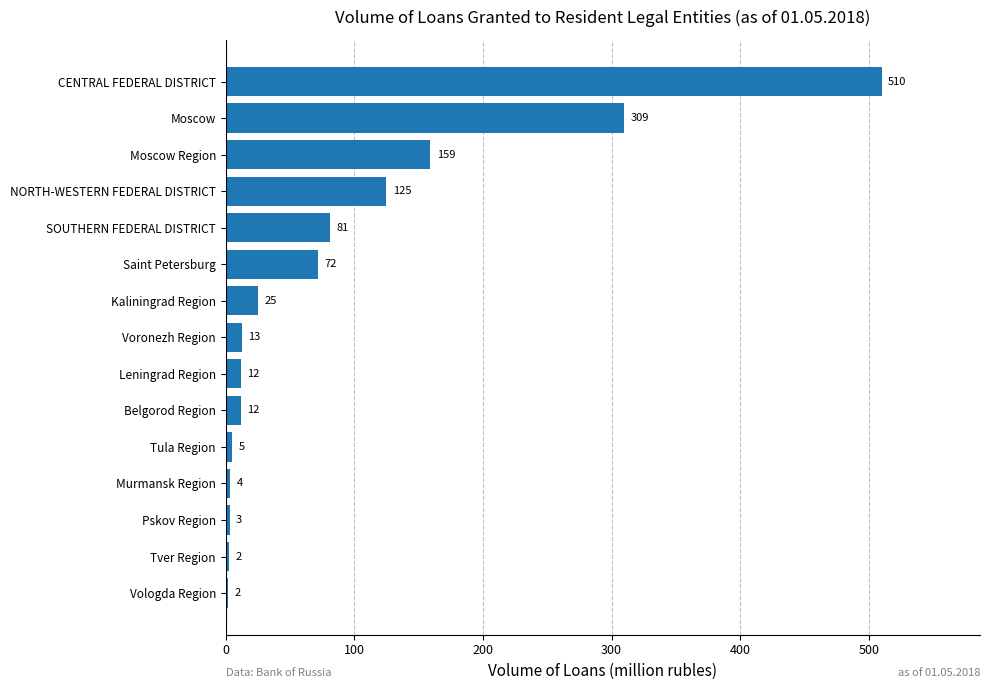

What is the average value?

88.8